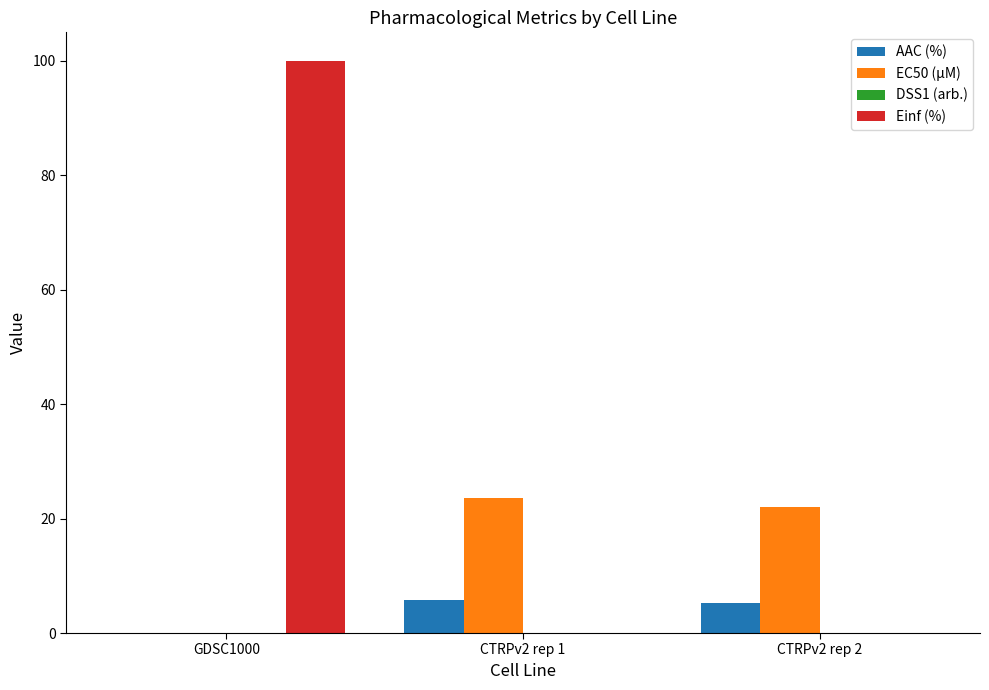

The value of Einf (%) at CTRPv2 rep 2 is -66.9. True or false?

False